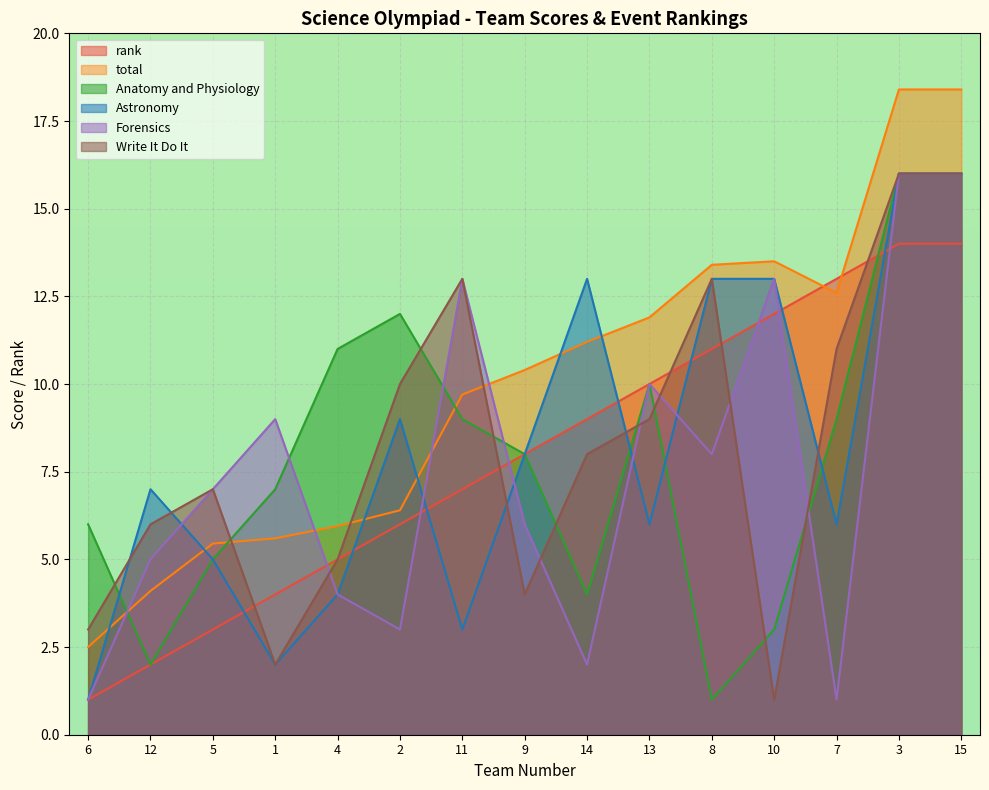

The value of Forensics at 6 is 1.5. True or false?

False